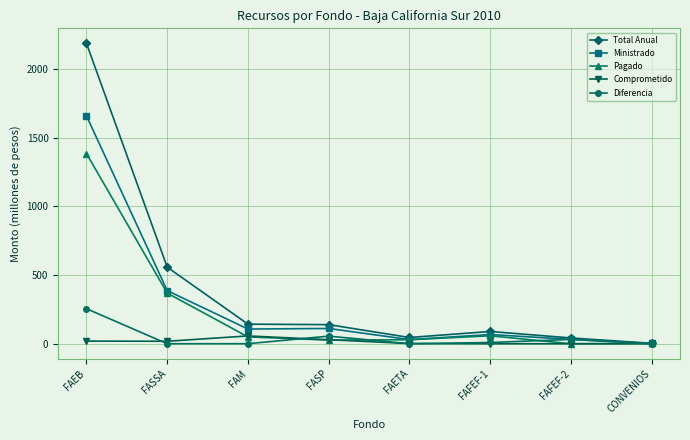

Which label corresponds to the largest value in the chart?

FAEB